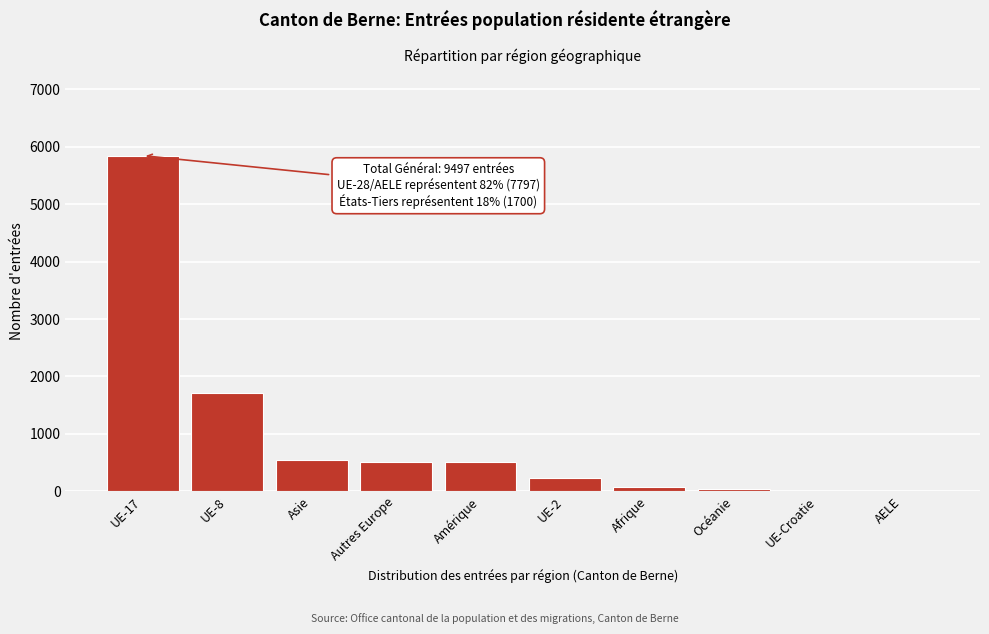

Which has a higher value, Autres Europe or AELE?

Autres Europe